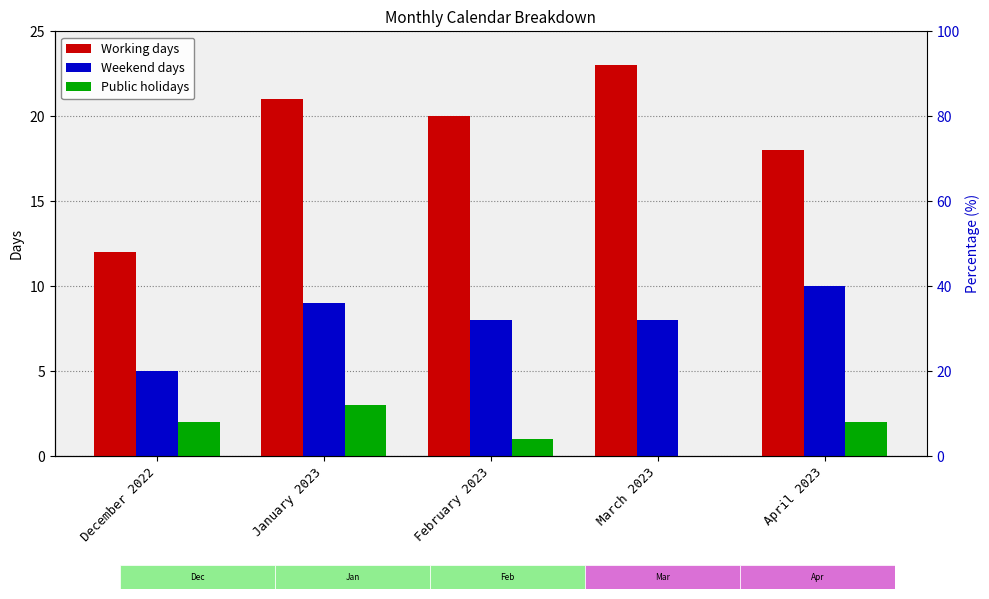

What is the label of the 3rd bar from the left?

February 2023